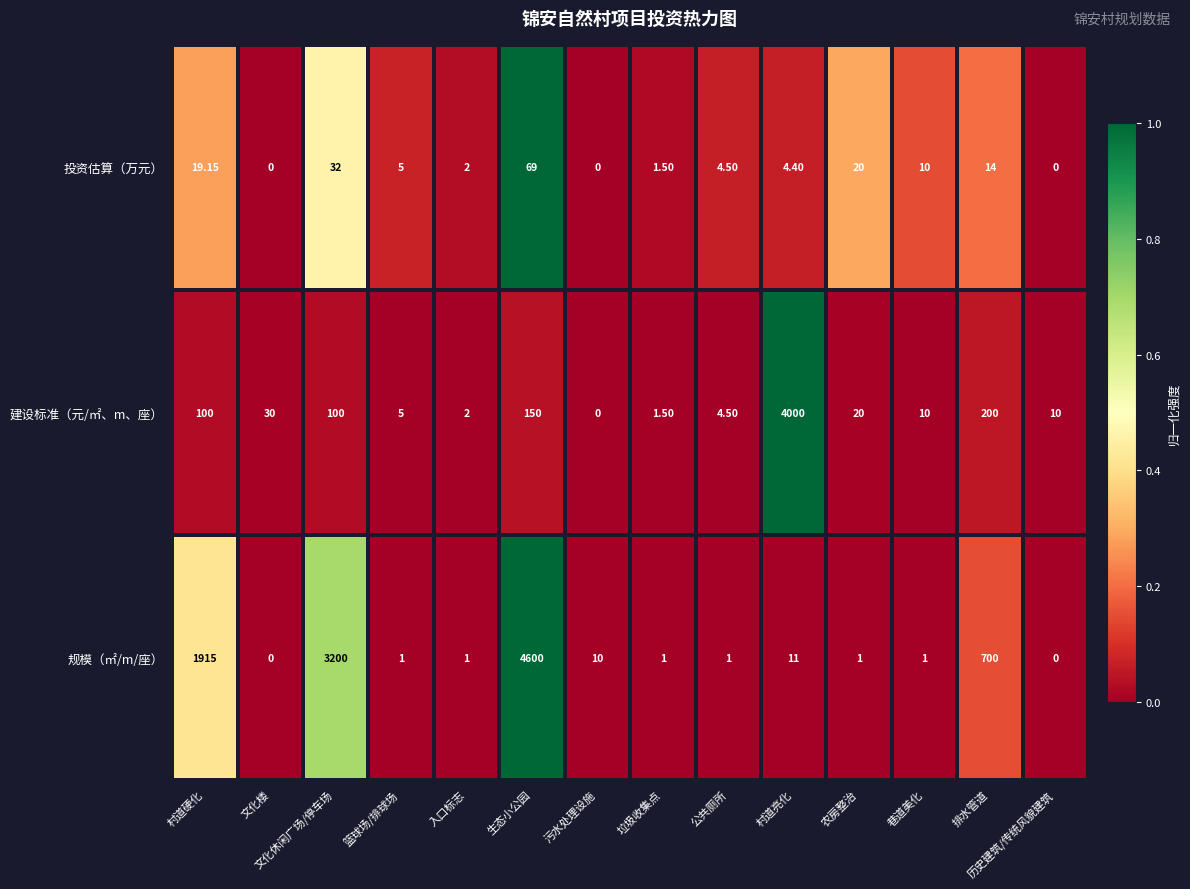

Which series has the largest range (max minus min)?

规模（㎡/m/座）